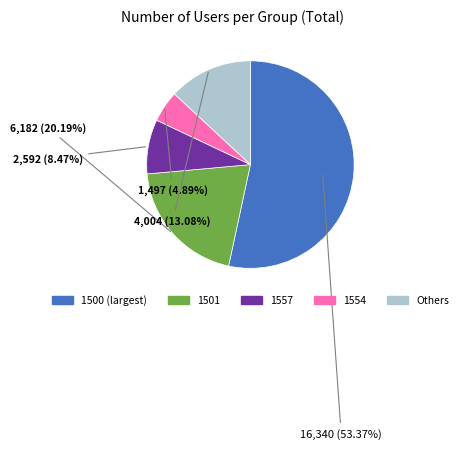

Count the number of slices in the pie.

5